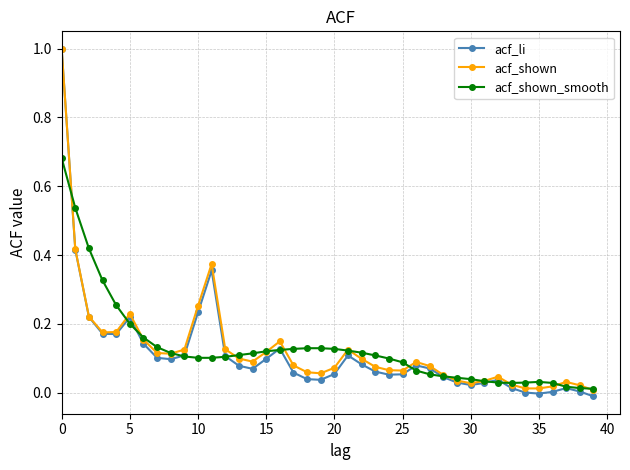

Which label corresponds to the smallest value in the chart?

39